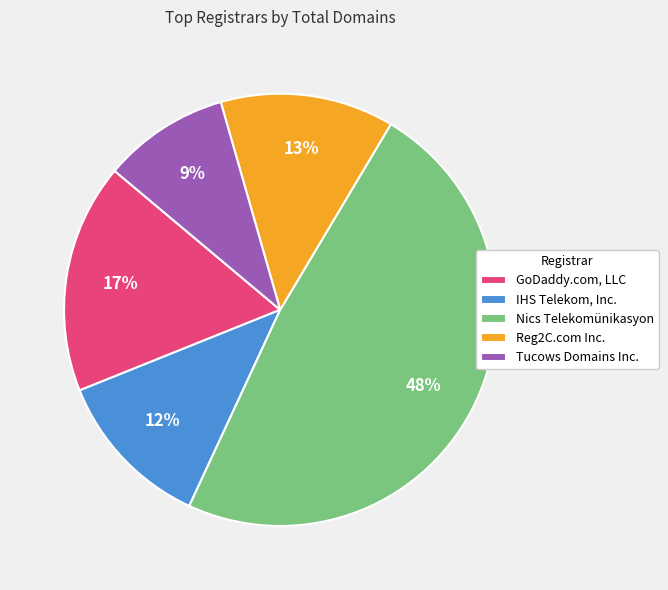

True or false: Nics Telekomünikasyon accounts for 63% of the total.

False